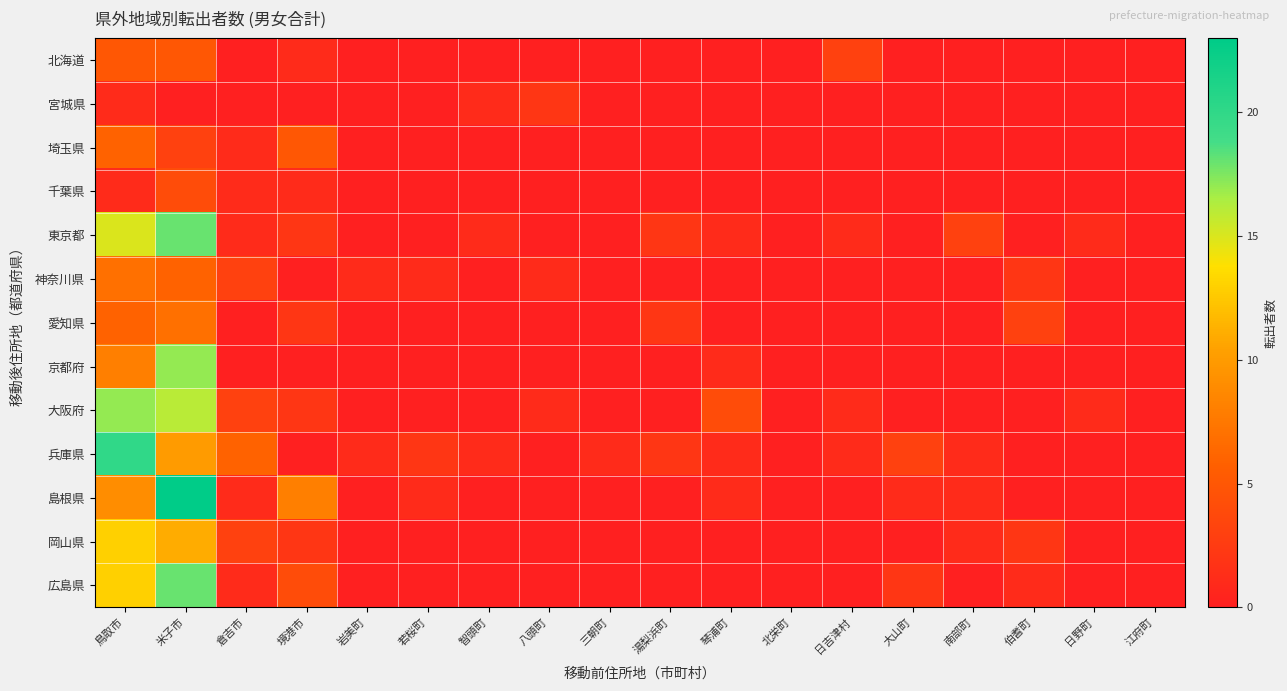

What is the greatest value displayed?

23